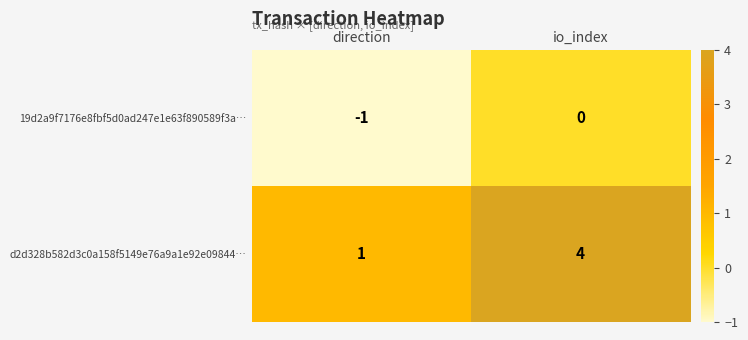

Reading left to right, extract all data points from this chart.

19d2a9f7176e8fbf5d0ad247e1e63f890589f3a…: direction=-1	io_index=0
d2d328b582d3c0a158f5149e76a9a1e92e09844…: direction=1	io_index=4